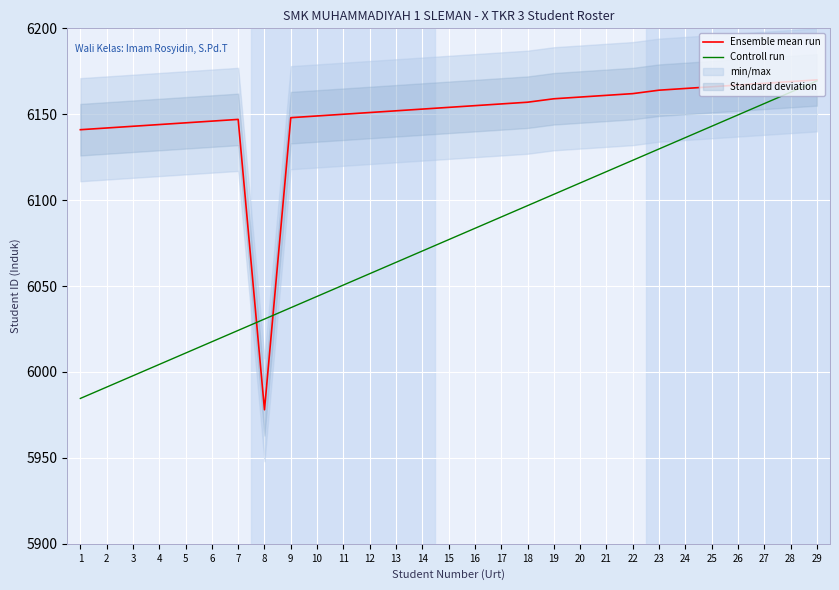

Which category has the lowest value in the Controll run series?

1